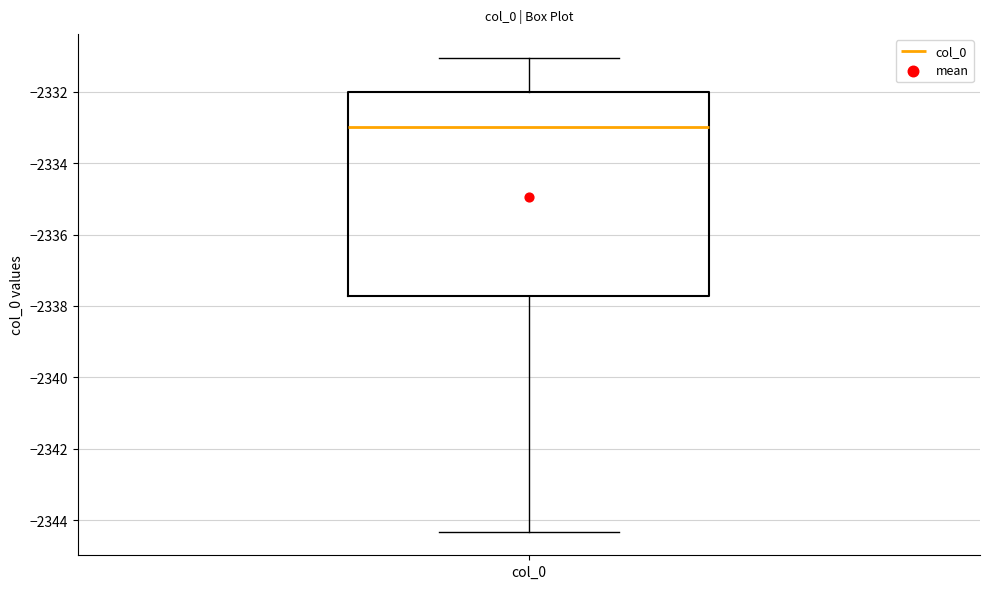

Where does the upper whisker of the box for col_0 end on the y-axis? The values are not printed on the chart, so give them approximately, as read against the axis.

-2331.0